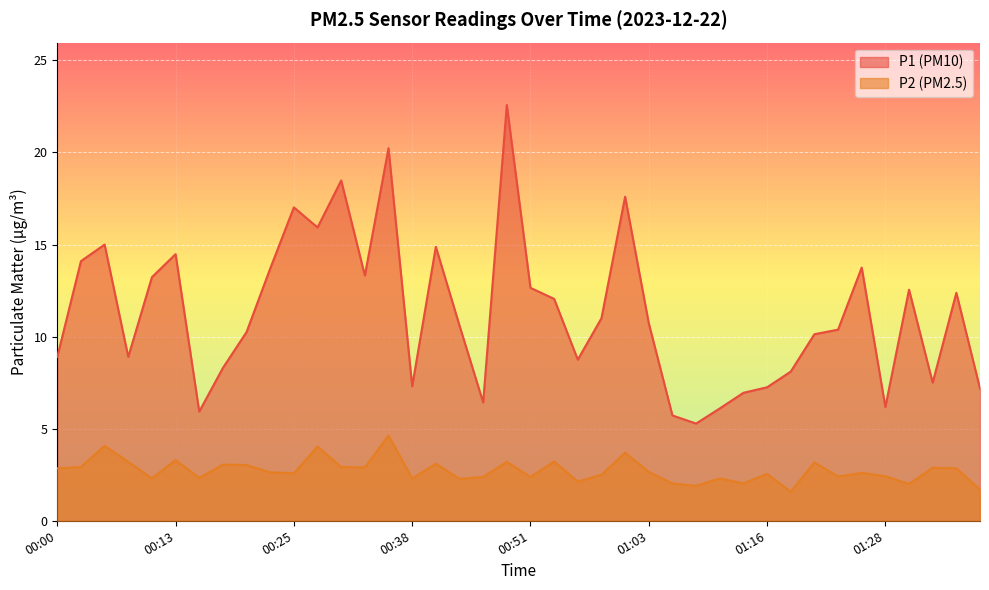

Which series changed the most between 01:23 and 01:36?

P1